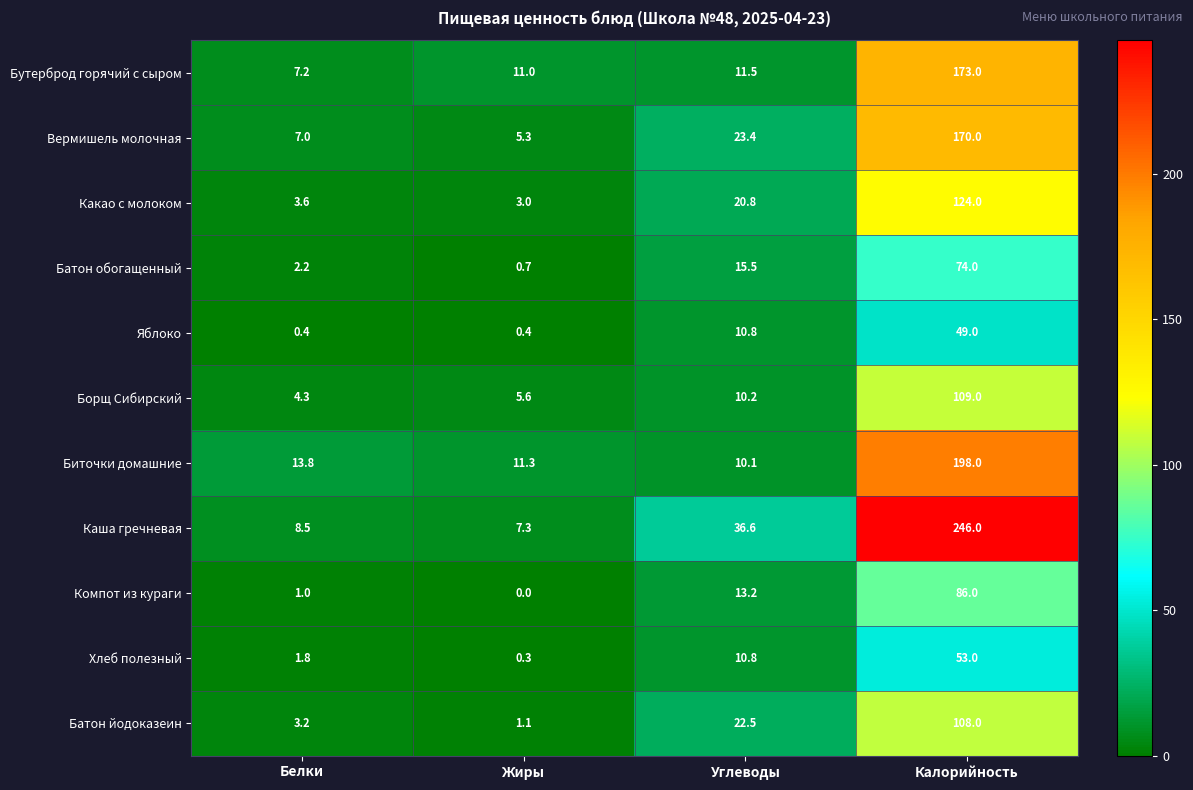

What is the approximate value of Батон обогащенный at Калорийность?

74.0